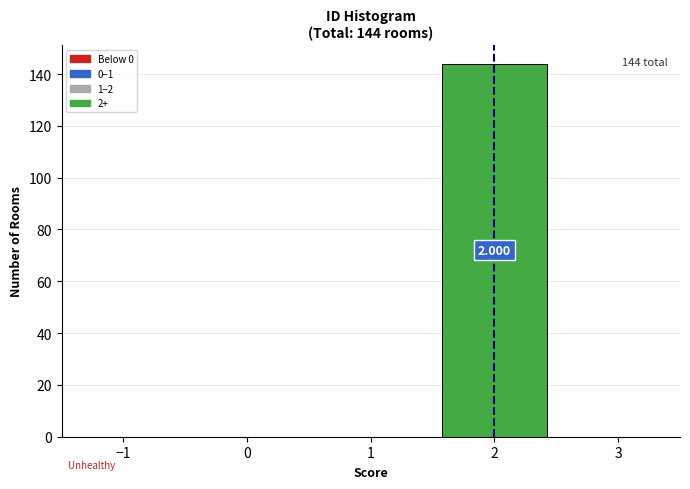

Over which range of the x-axis is the bar tallest?

1.5 to 2.5